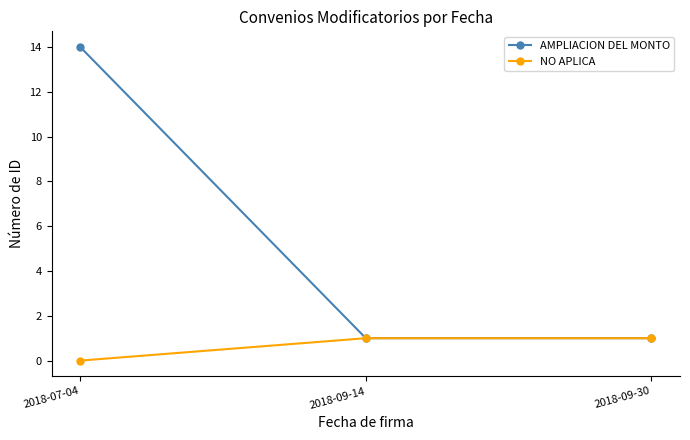

What is the label of the 3rd point from the left?

2018-09-30